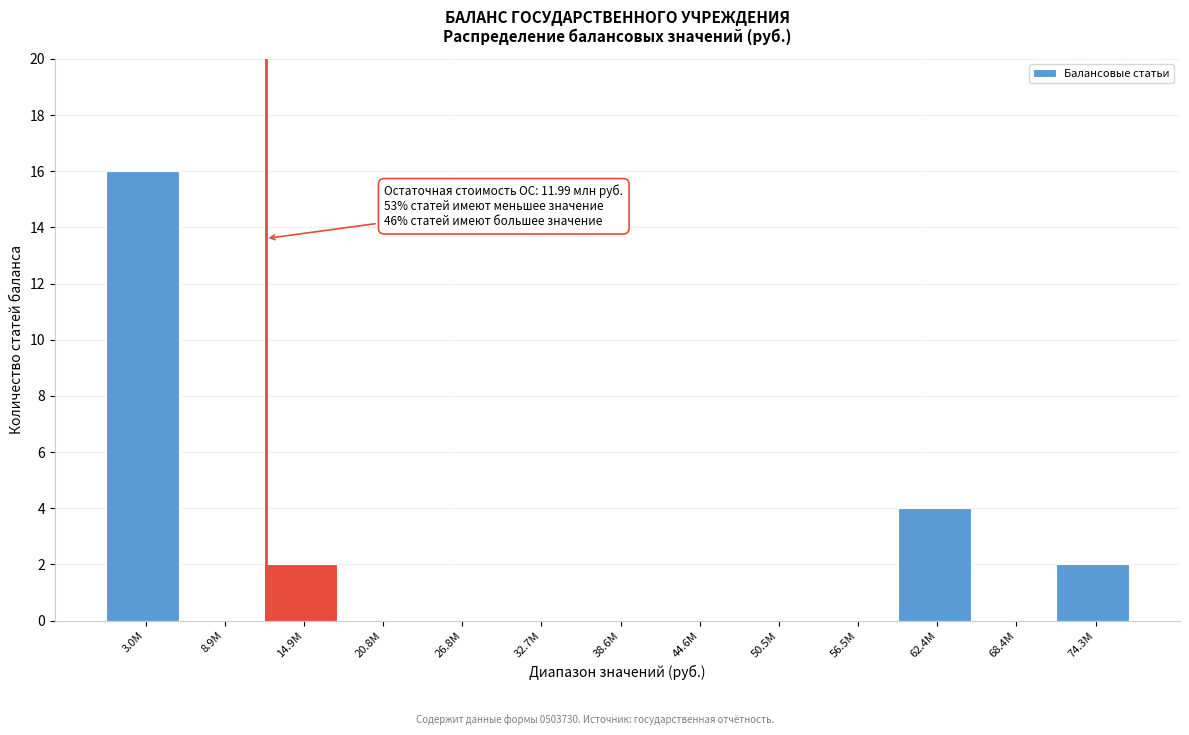

Reading left to right, what are all the values shown in this chart?

3.0M=16	8.9M=0	14.9M=2	20.8M=0	26.8M=0	32.7M=0	38.6M=0	44.6M=0	50.5M=0	56.5M=0	62.4M=4	68.4M=0	74.3M=2